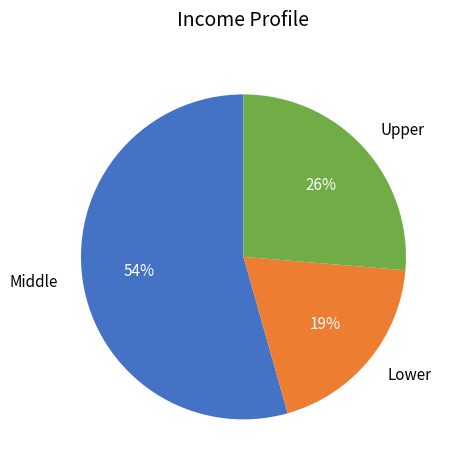

Do Upper and Lower together represent more than half of the pie?

No